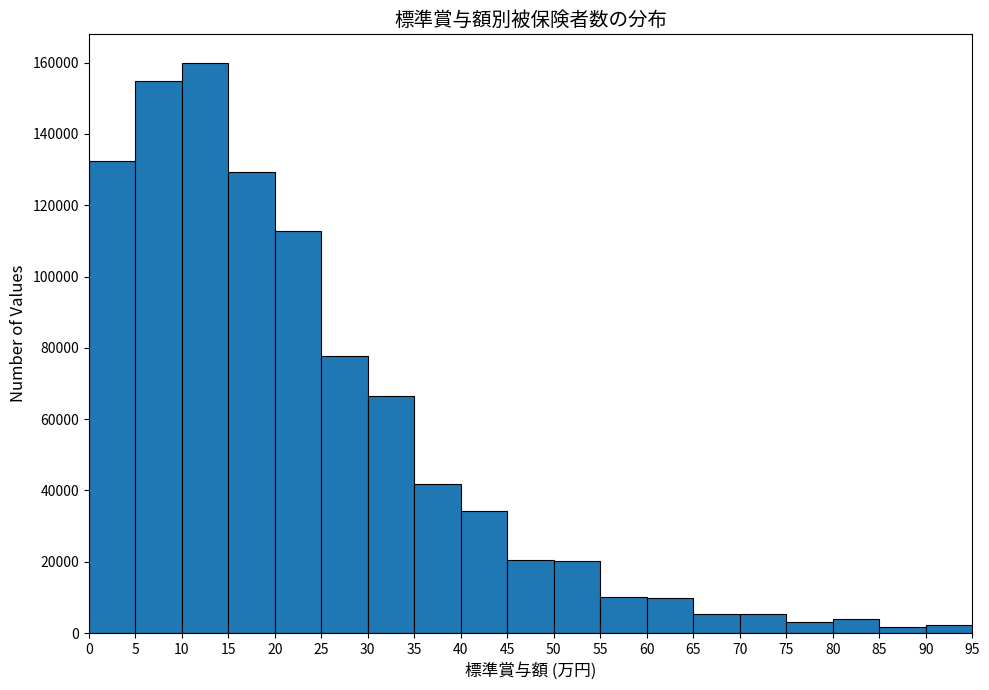

Reading left to right, transcribe this chart: for each bar, give the range it covers on the x-axis and its height. The values are not printed on the chart, so give them approximately, as read against the axis.

0 to 5: 132000
5 to 10: 154000
10 to 15: 160000
15 to 20: 130000
20 to 25: 112000
25 to 30: 78000
30 to 35: 66000
35 to 40: 42000
40 to 45: 34000
45 to 50: 20000
50 to 55: 20000
55 to 60: 10000
60 to 65: 10000
65 to 70: 6000
70 to 75: 6000
75 to 80: 4000
80 to 85: 4000
85 to 90: under 2000
90 to 95: 2000